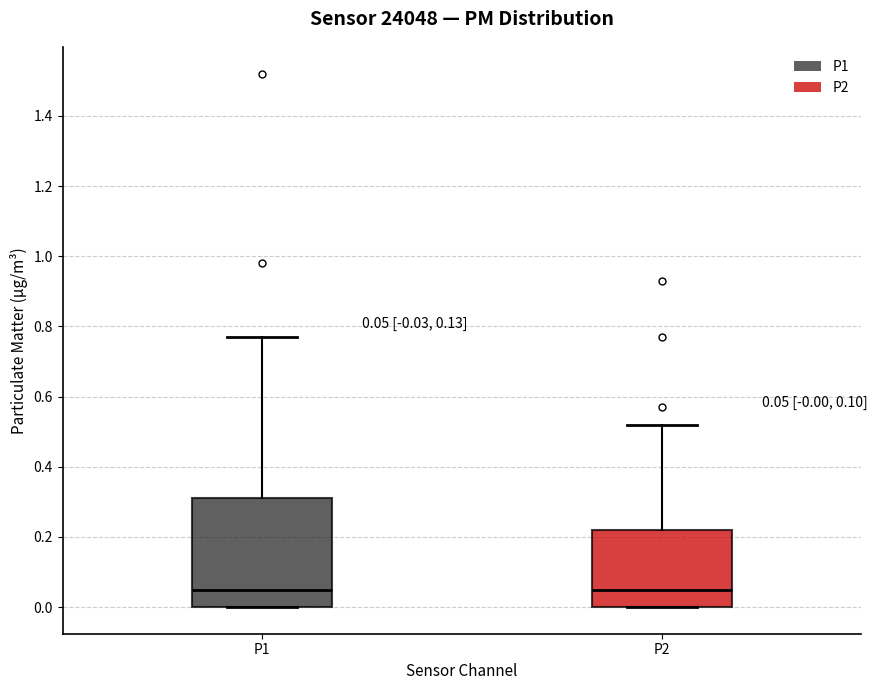

Which box is the tallest, from its lower edge to its upper edge?

P1